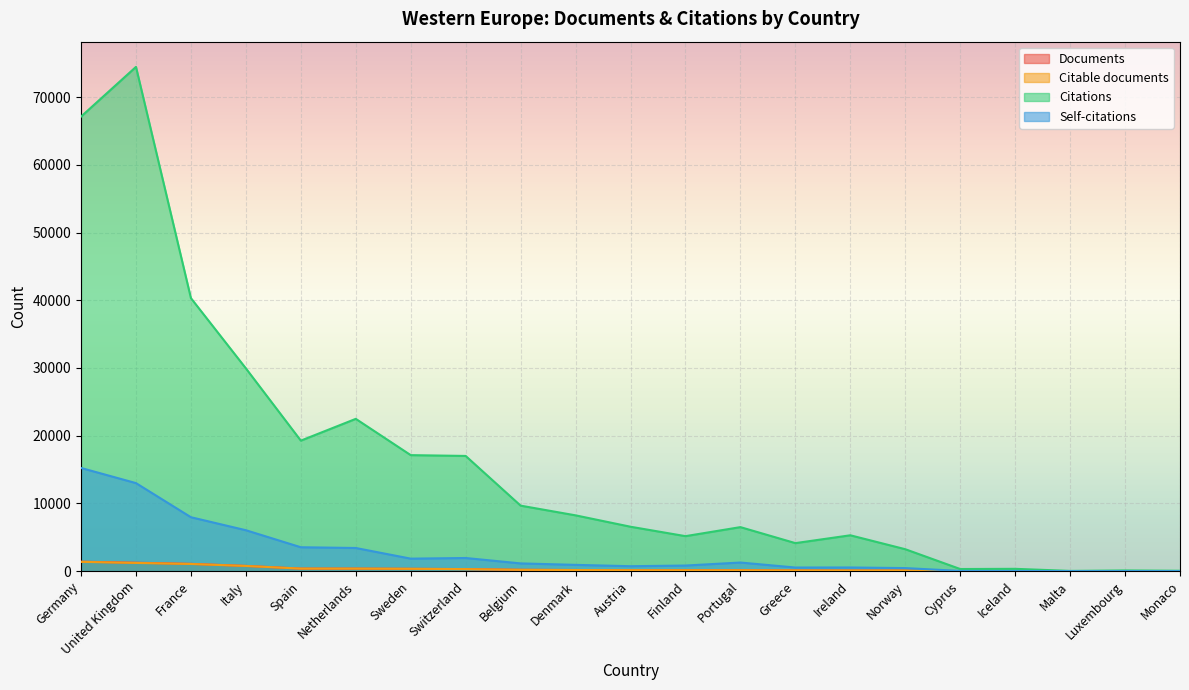

What is the difference between the Citations values at Portugal and United Kingdom?

67967